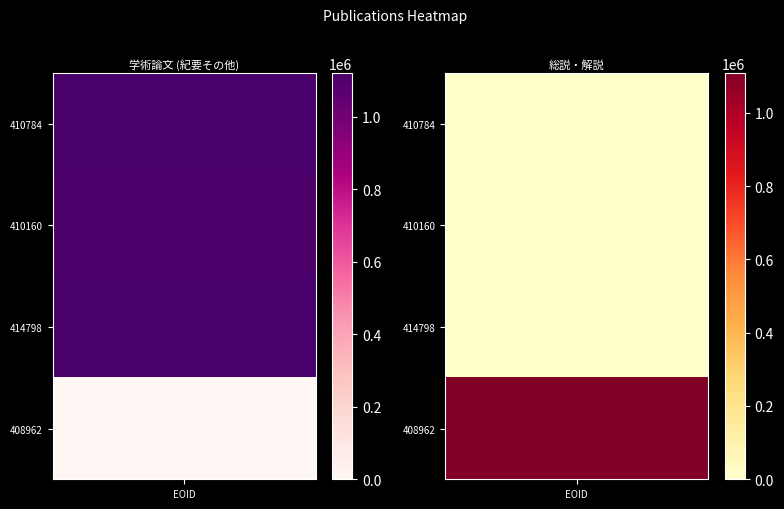

At which label does 学術論文 (紀要その他) first exceed 1111383?

414798